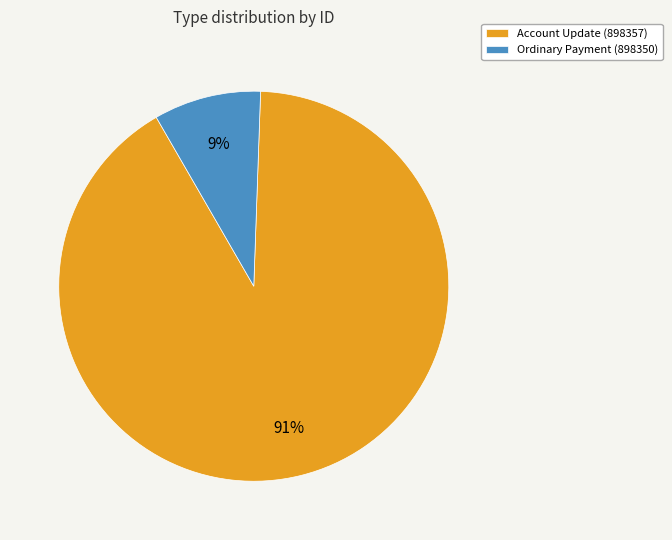

Approximately how many times larger is the value at Ordinary Payment (898350) compared to Account Update (898357)?

0.1